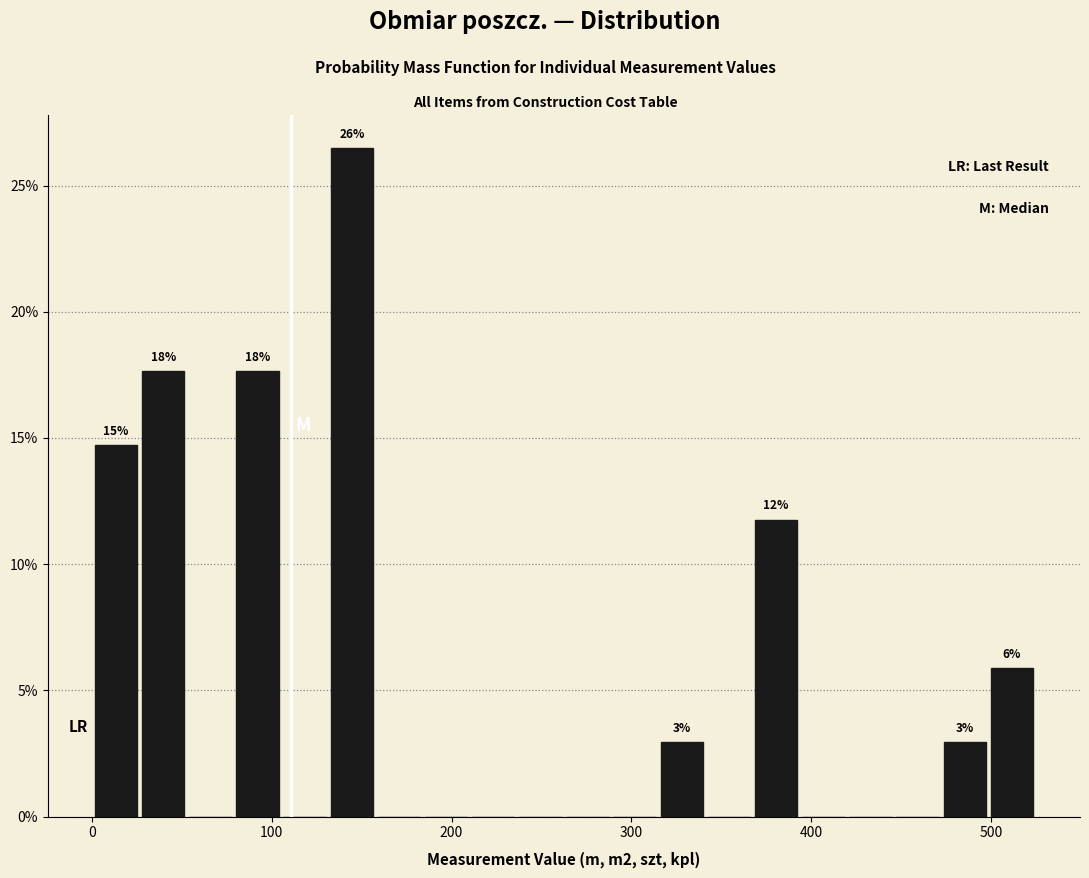

Read against the x-axis, roughly where is the centre of the tallest bar?

140